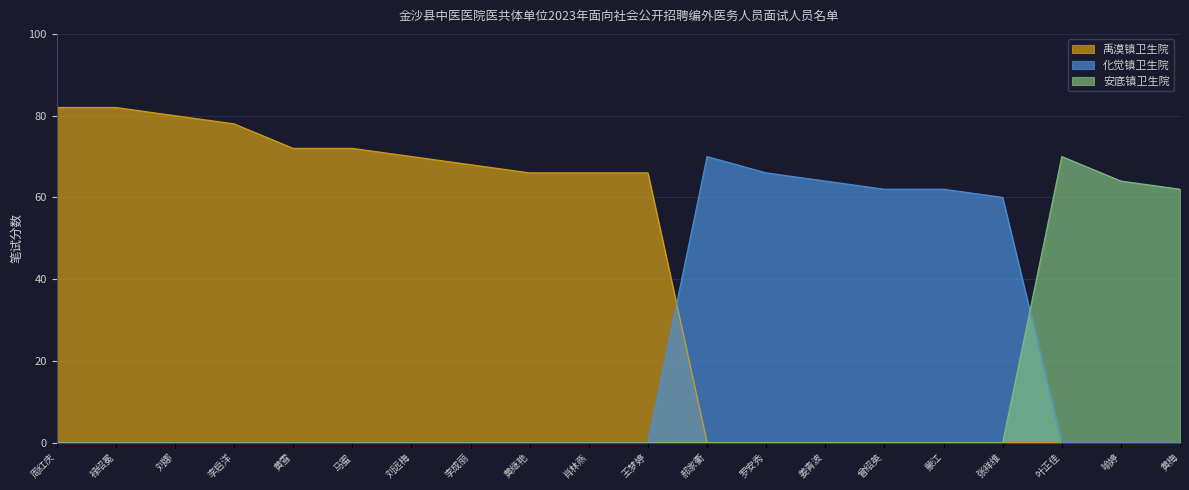

What is the difference between the highest and lowest values at 马蜜?

72